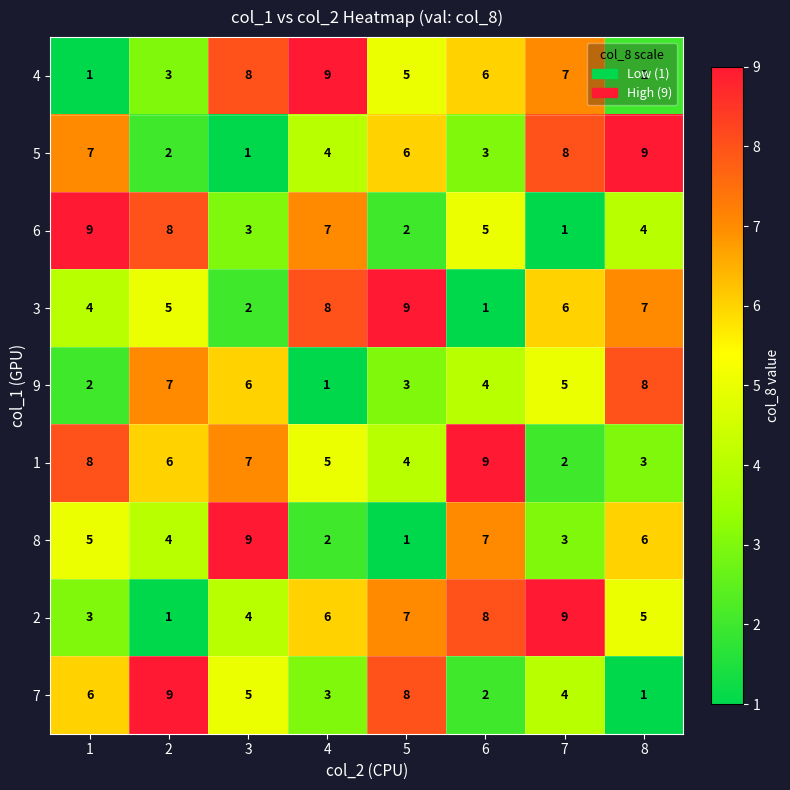

List the labels in order of 7 value, smallest first.

8, 6, 4, 7, 3, 1, 5, 2